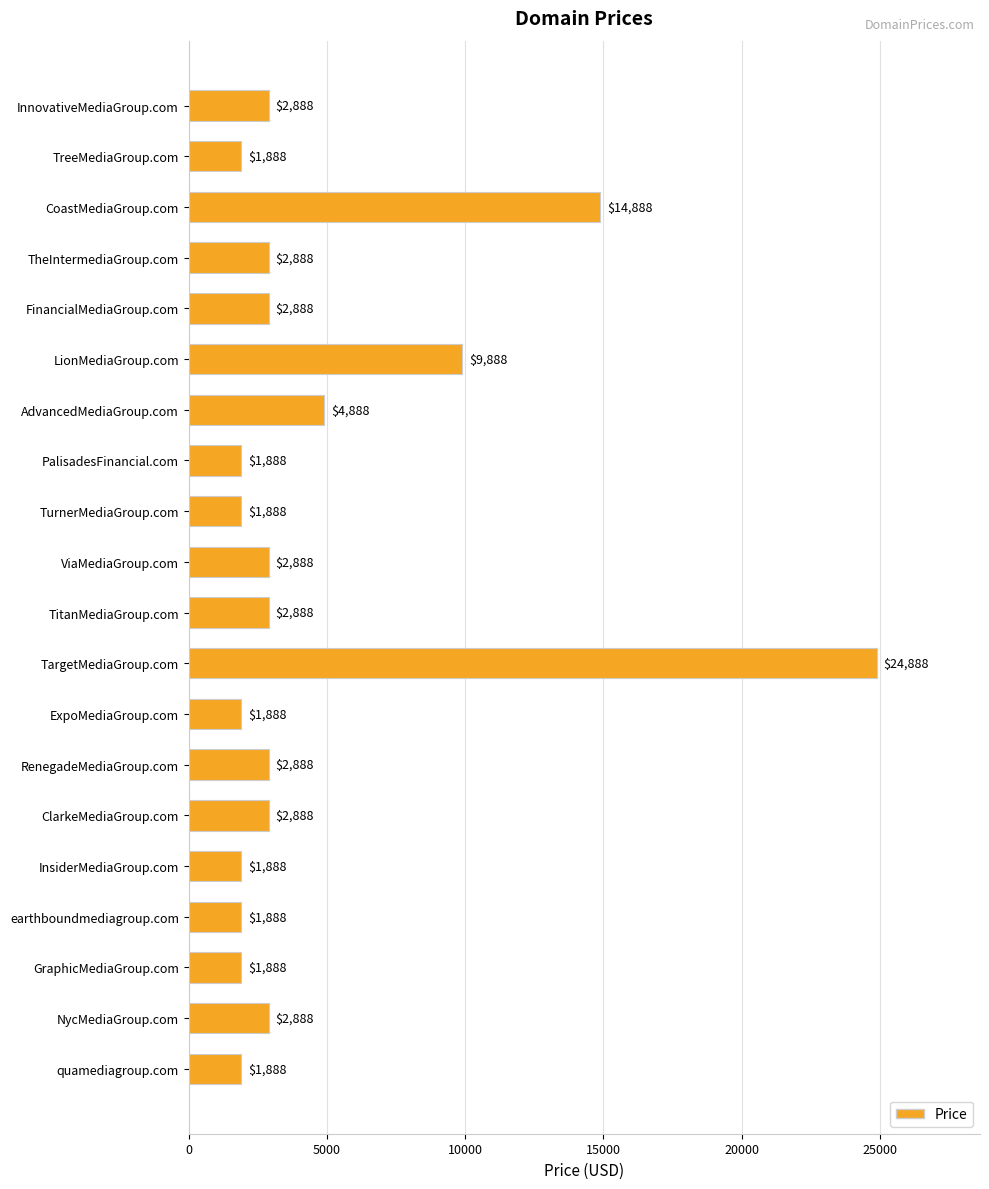

What is the average value?

4638